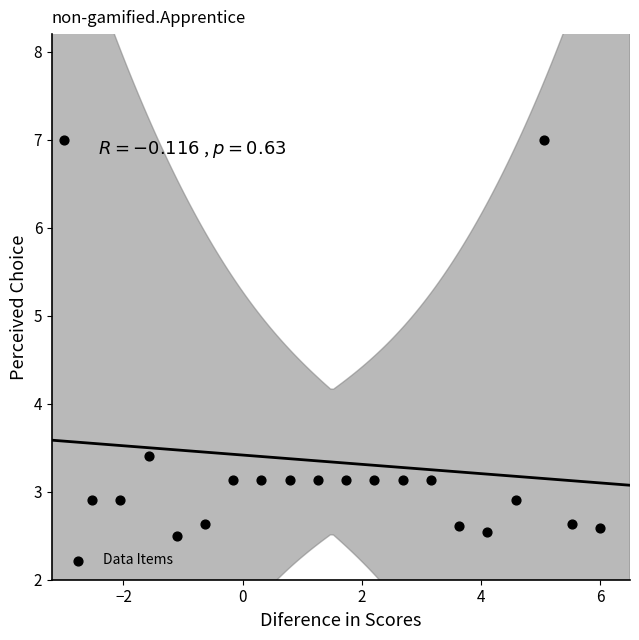

What is the range of X values (max minus min)?

9.0